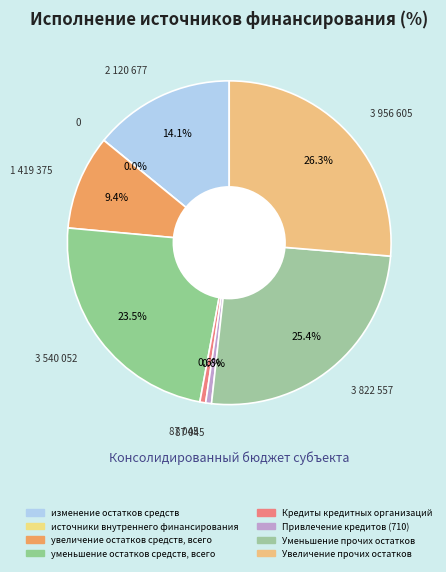

Is there any slice that represents more than half of the pie?

No